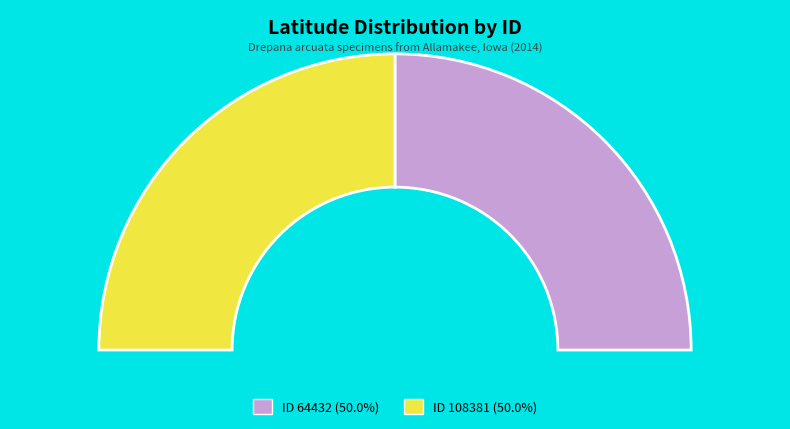

Which category has the smallest portion of the pie?

108381